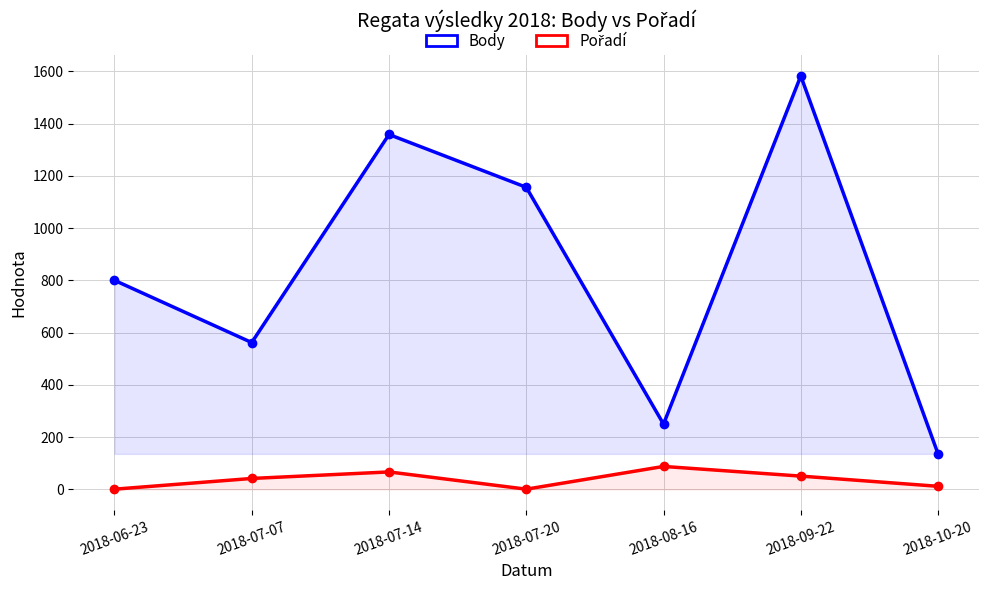

What is the highest value of the Body series?

1582